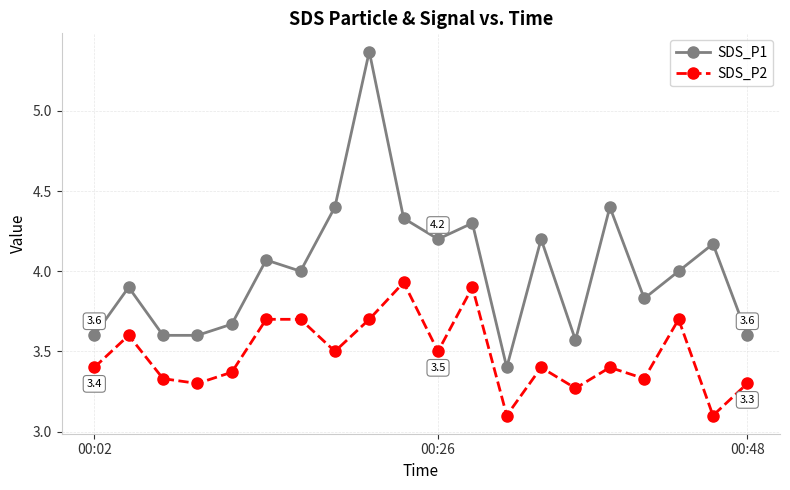

How many interior local peaks does the SDS_P1 series have?

7